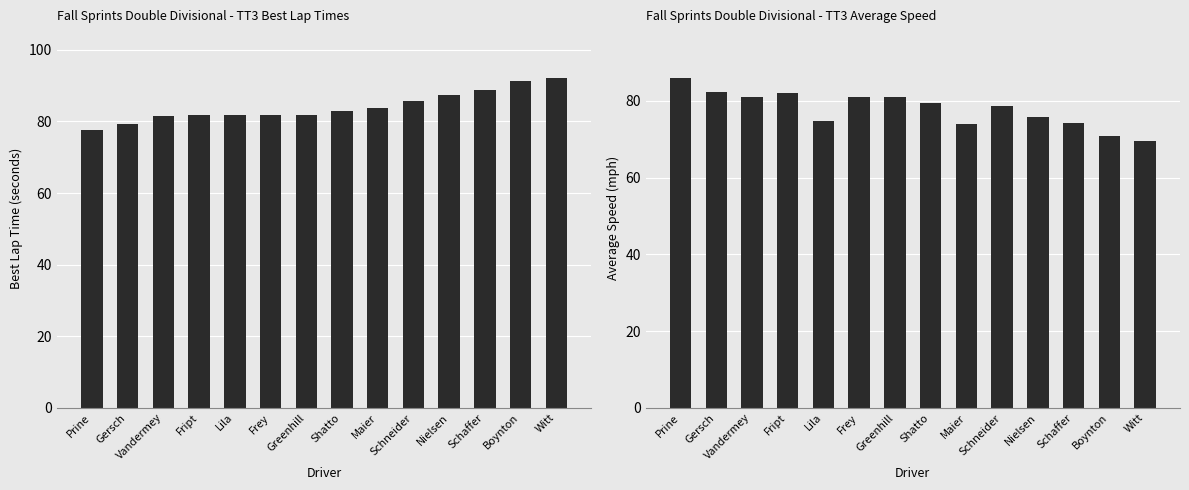

Reading right to left, extract all data points from this chart.

Best Lap time: 92.2	91.2	88.9	87.3	85.7	83.9	83.0	81.9	81.8	81.7	81.7	81.5	79.3	77.6
Average Speed: 69.5	70.8	74.1	75.8	78.7	73.9	79.6	81.1	81.0	74.8	82.0	81.1	82.5	86.0